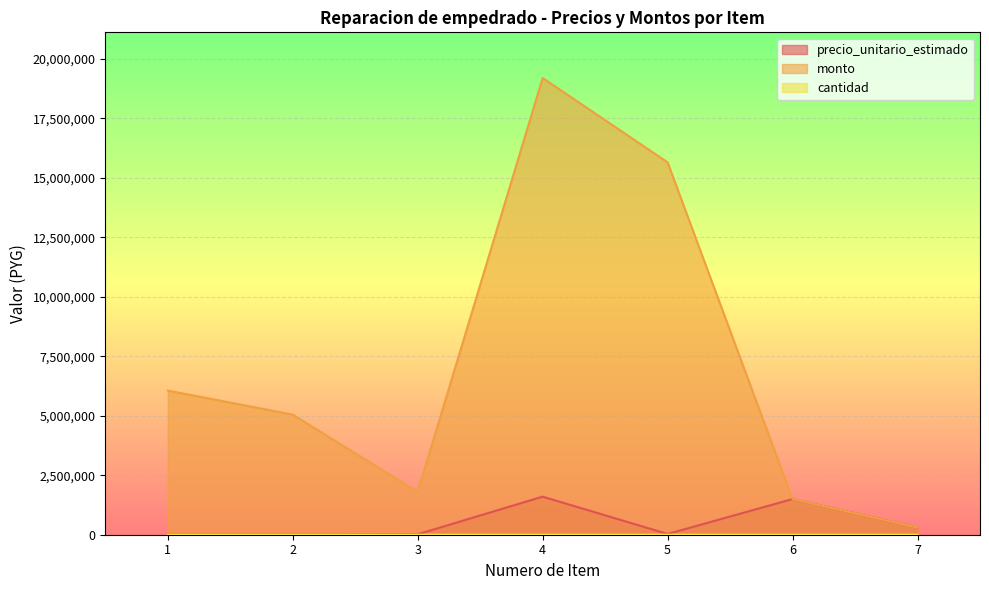

What is the spread (max minus min) of values at 4?

19199988